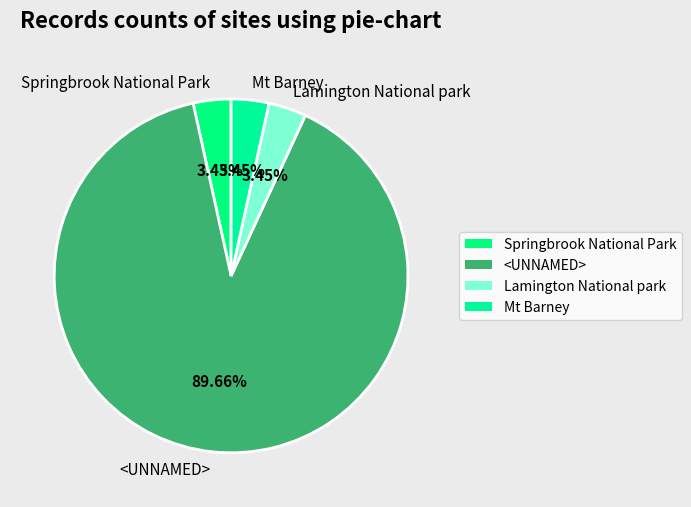

Does Mt Barney represent more than half of the total?

No